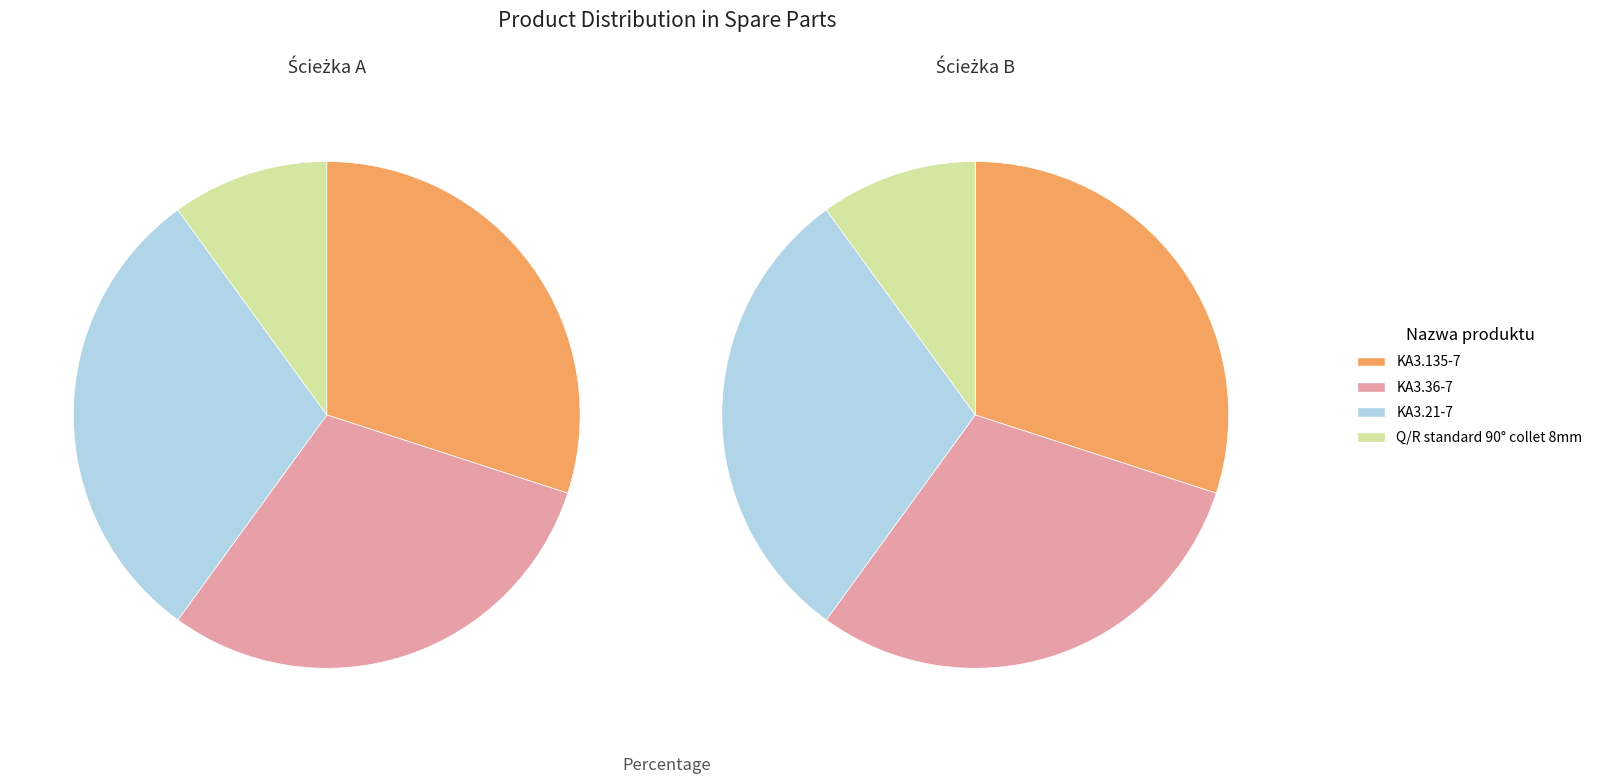

True or false: KA3.135-7 accounts for 18% of the total.

False